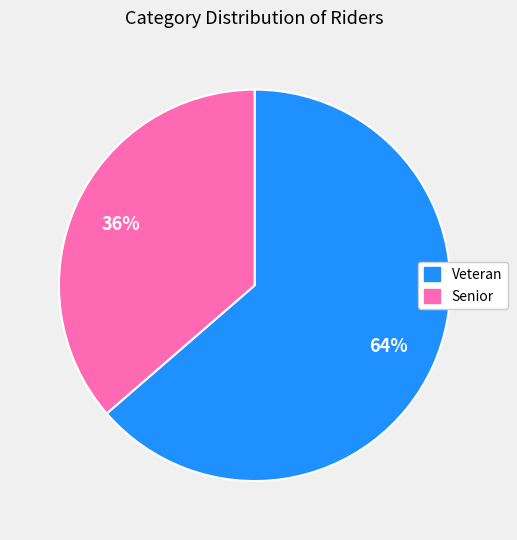

Combined, do Veteran and Senior account for over 50%?

Yes